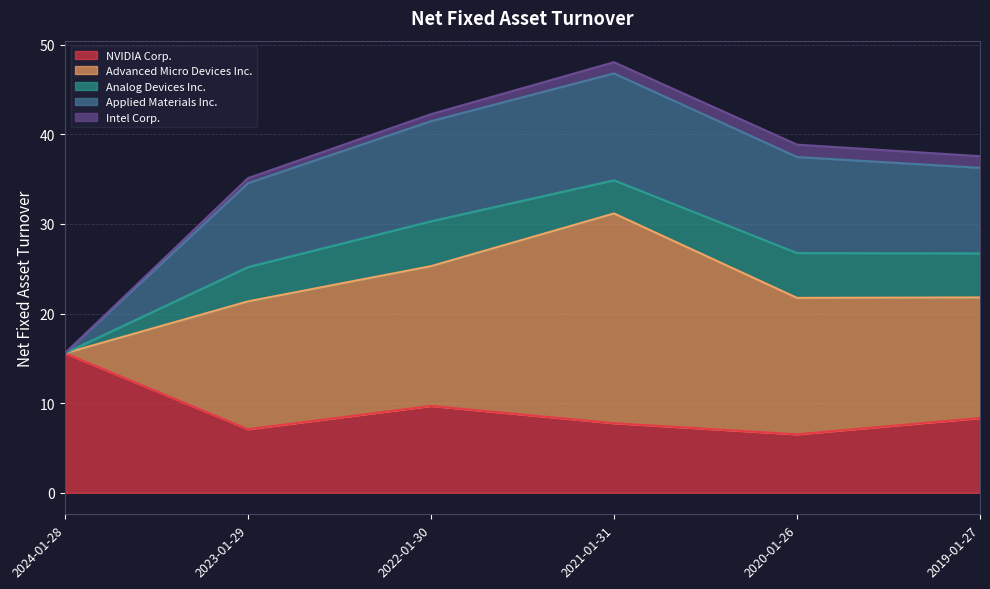

How many lines are shown in the chart?

5